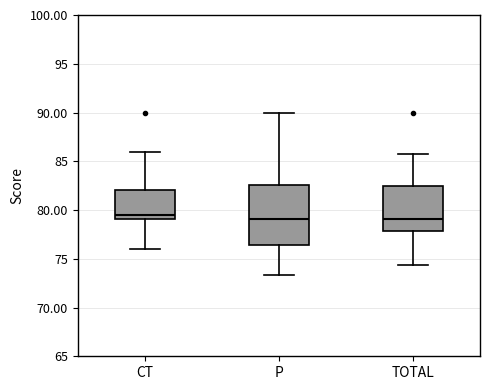

Reading left to right, read every box against the y-axis: the position of its median line, the range the box covers, and the ends of its whiskers. The values are not printed on the chart, so give them approximately, as read against the axis.

CT: median 79.5, box 79.0 to 82.0, whiskers 76.0 to 86.0
P: median 79.0, box 76.5 to 82.5, whiskers 73.5 to 90.0
TOTAL: median 79.0, box 78.0 to 82.5, whiskers 74.5 to 85.5